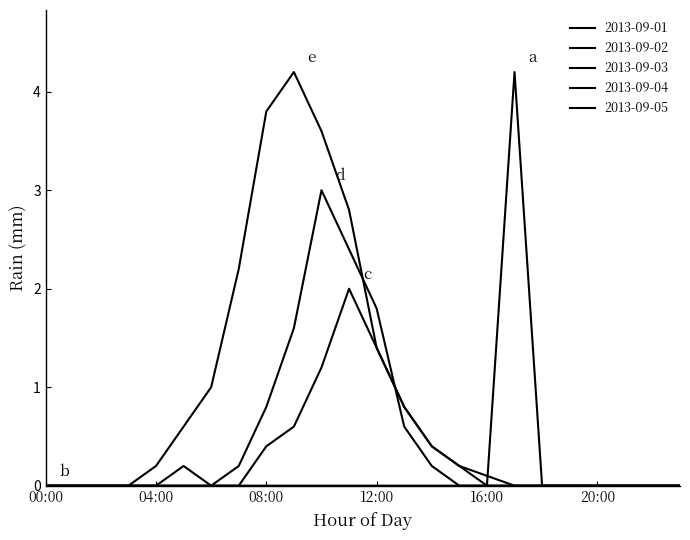

In 2013-09-04, how many points are higher than both neighbors (excluding endpoints)?

1